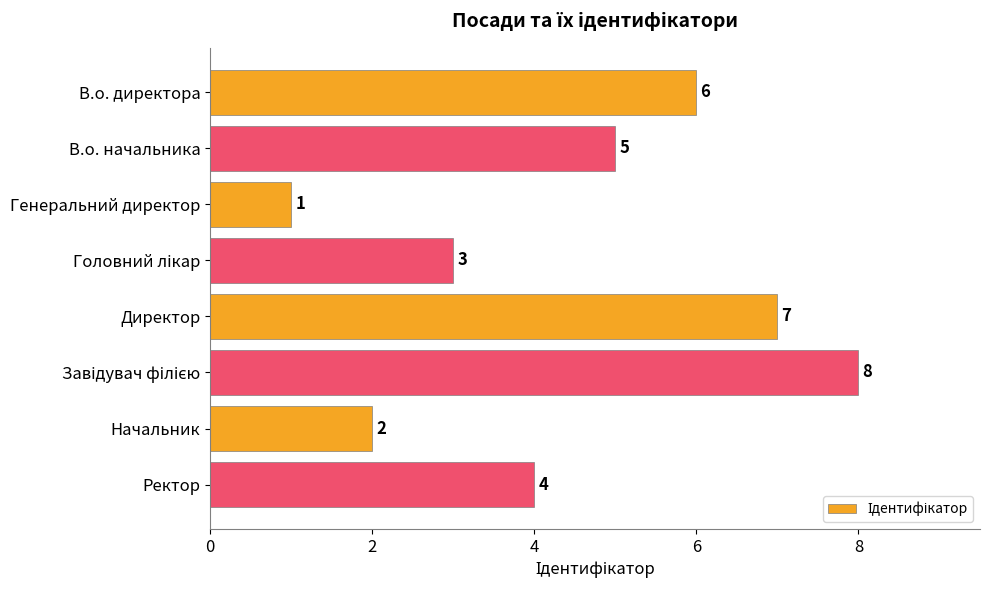

What is the maximum value shown in the chart?

8